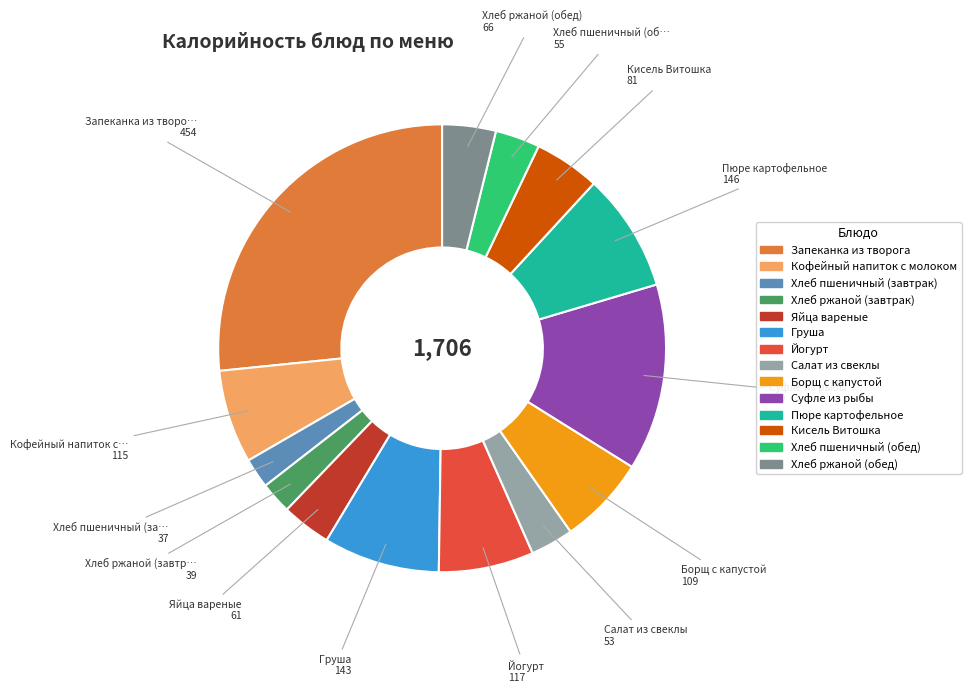

True or false: Запеканка из творога accounts for 38% of the total.

False